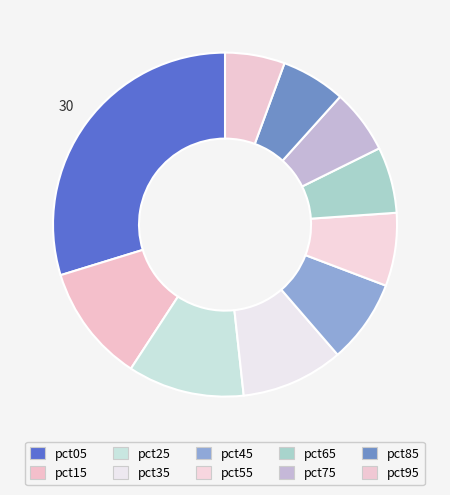

Does pct15 account for over 50% of the chart?

No